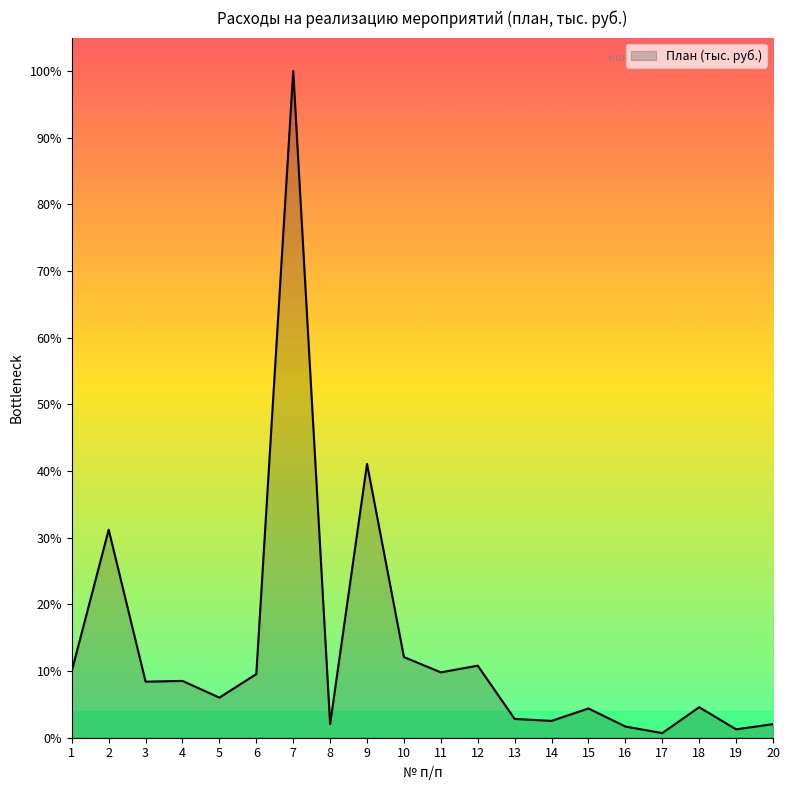

At which label does the data first exceed 5971?

1